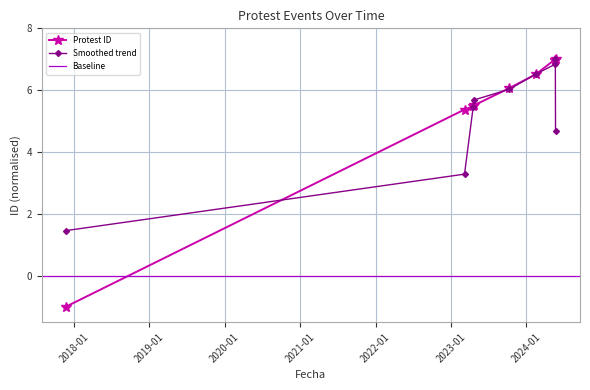

Reading left to right, transcribe all the data shown in this chart.

-1.0	5.4	5.5	5.5	6.1	6.5	7.0	7.0	7.0